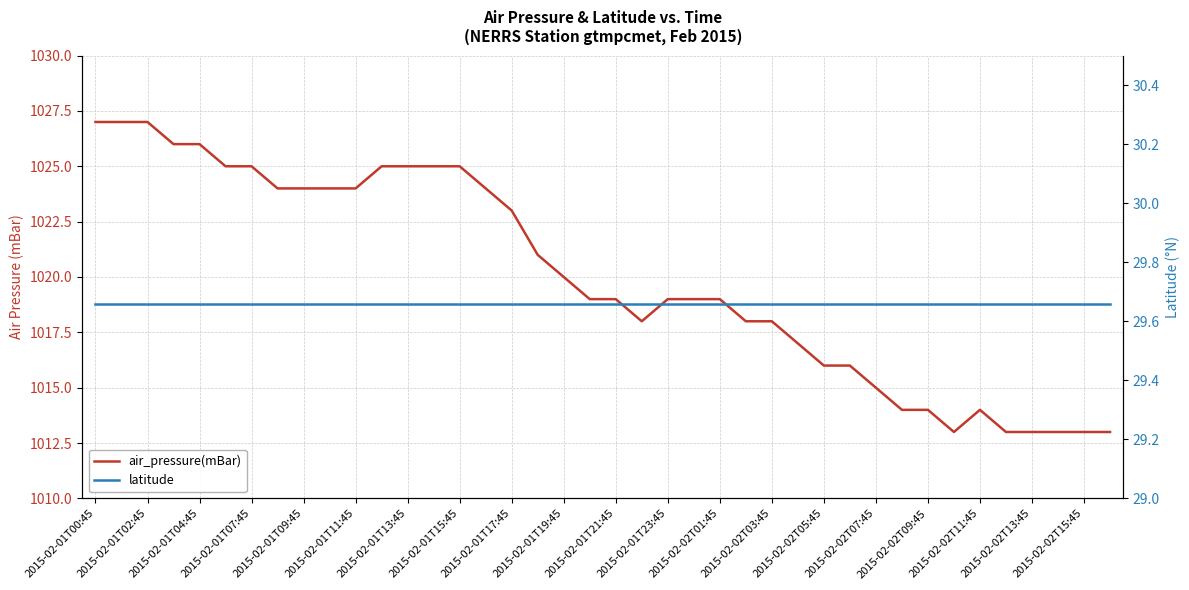

At which label does air_pressure(mBar) first exceed 1019?

2015-02-01T00:45